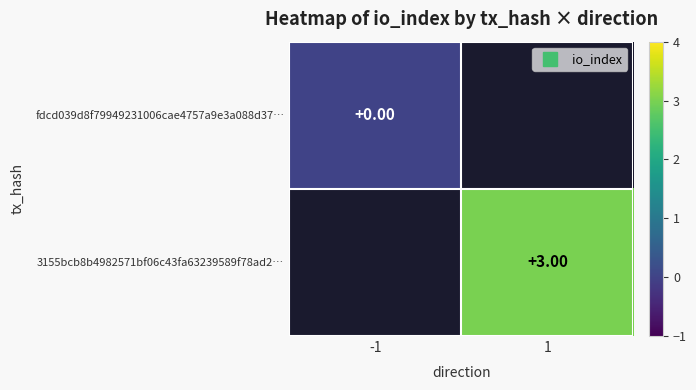

Which category has the lowest value in the 3155bcb8b4982571bf06c43fa63239589f78ad2… series?

-1